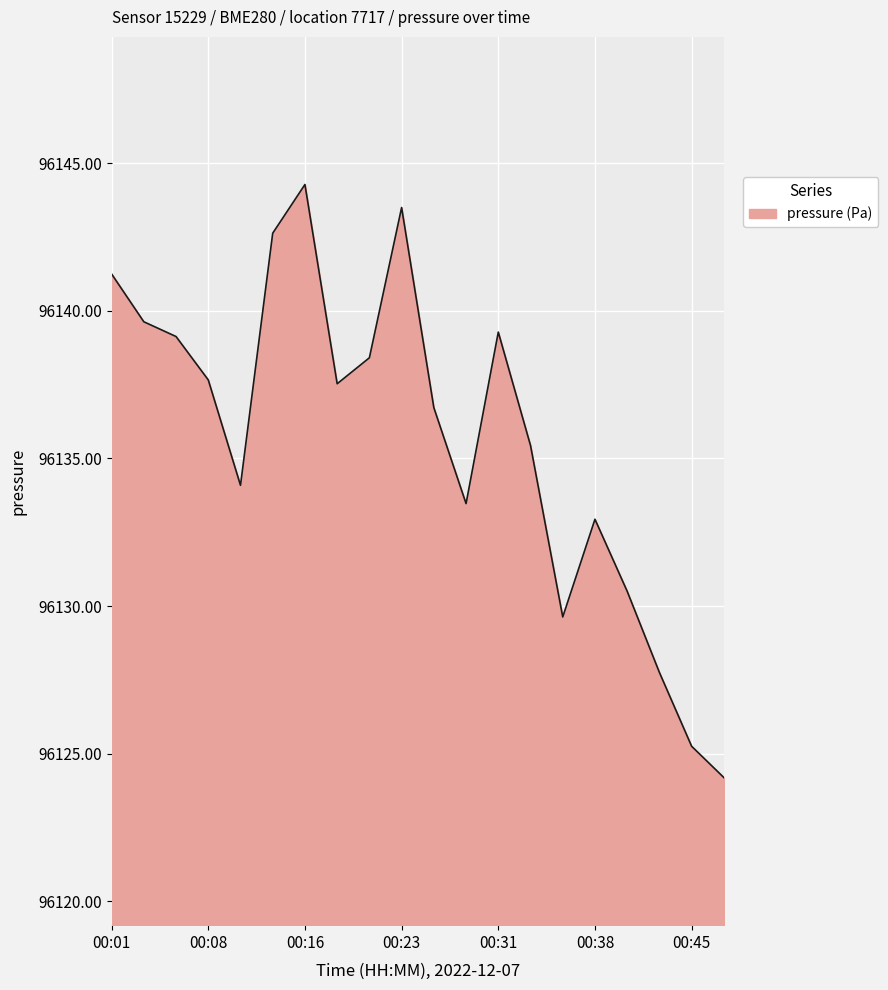

What is the greatest value displayed?

96144.3